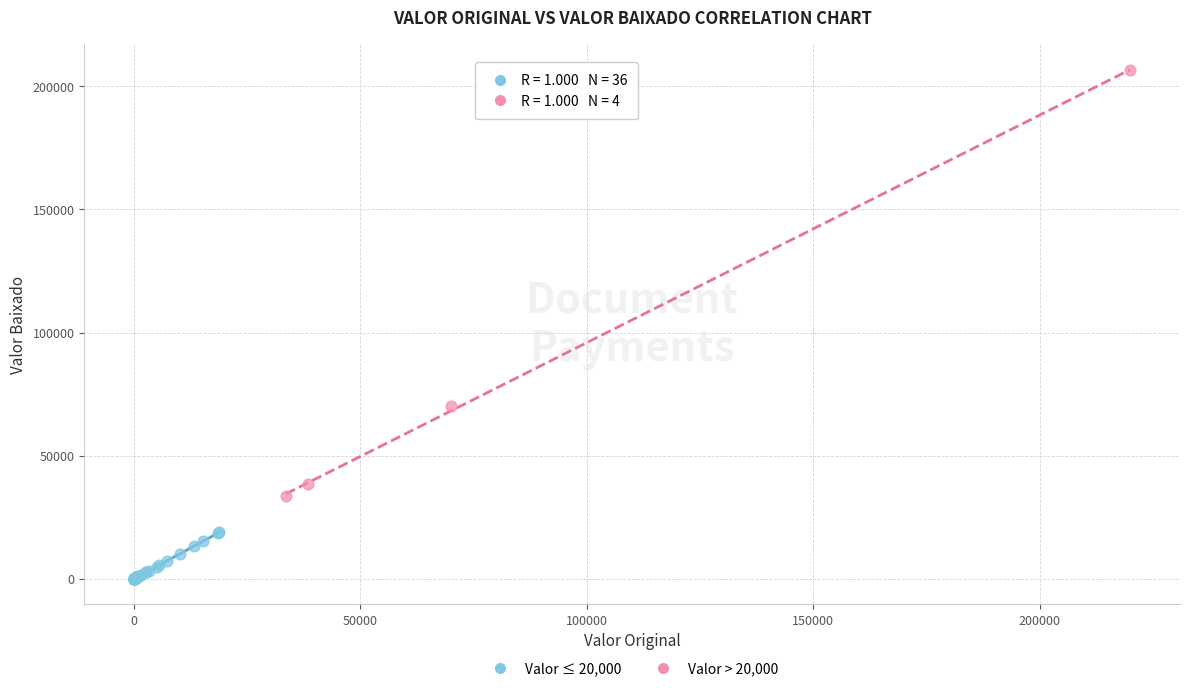

Which series reaches the minimum Y coordinate?

Valor ≤ 20,000